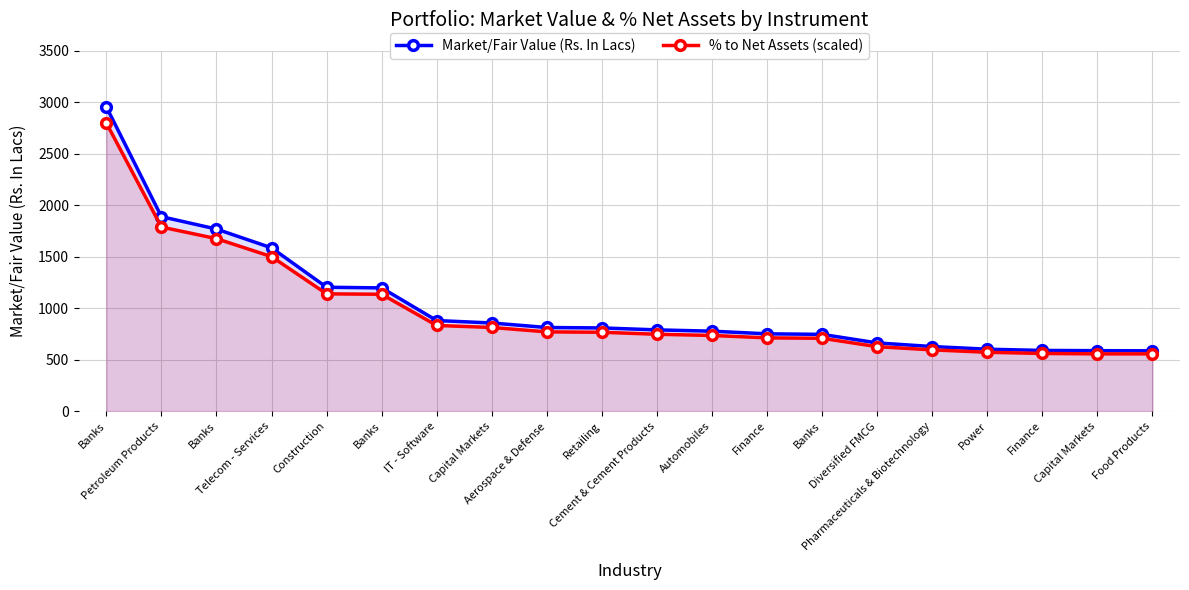

What is the total value across all series at Diversified FMCG?

1288.7